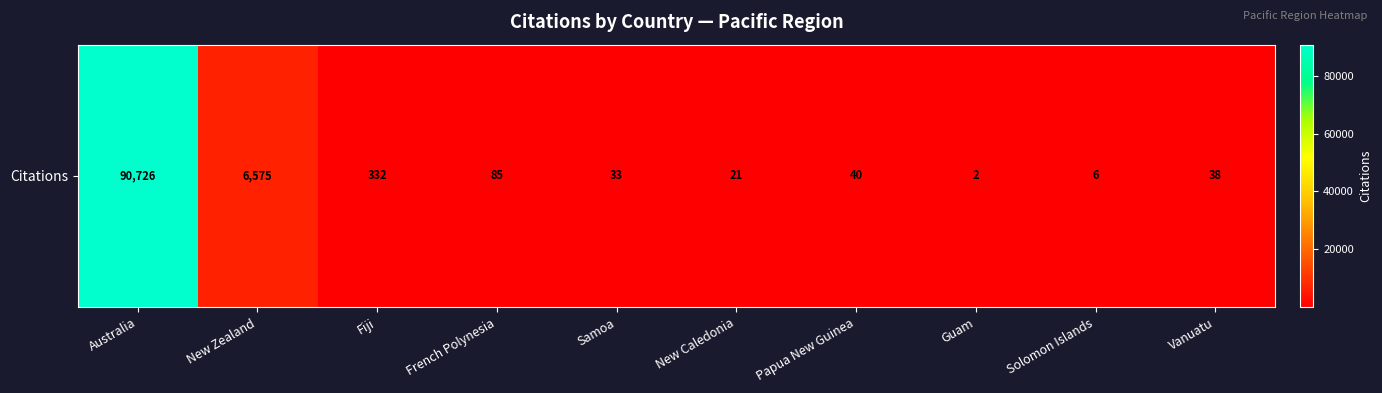

What is the average value?

9786